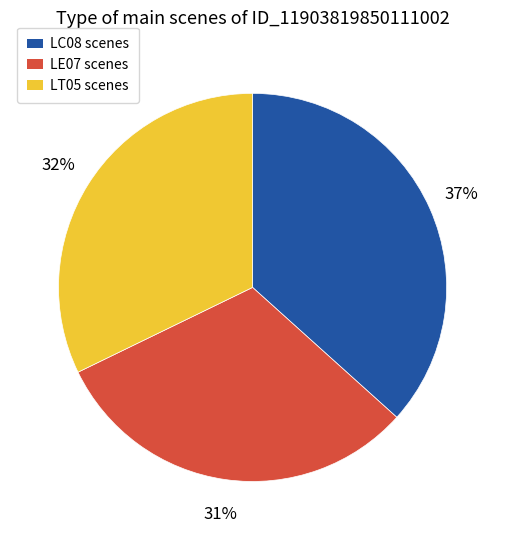

Does any single category account for the majority?

No